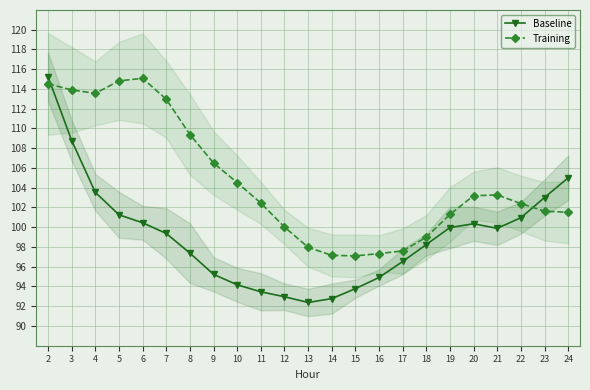

List the series in order of their peak value, highest first.

Baseline, Training